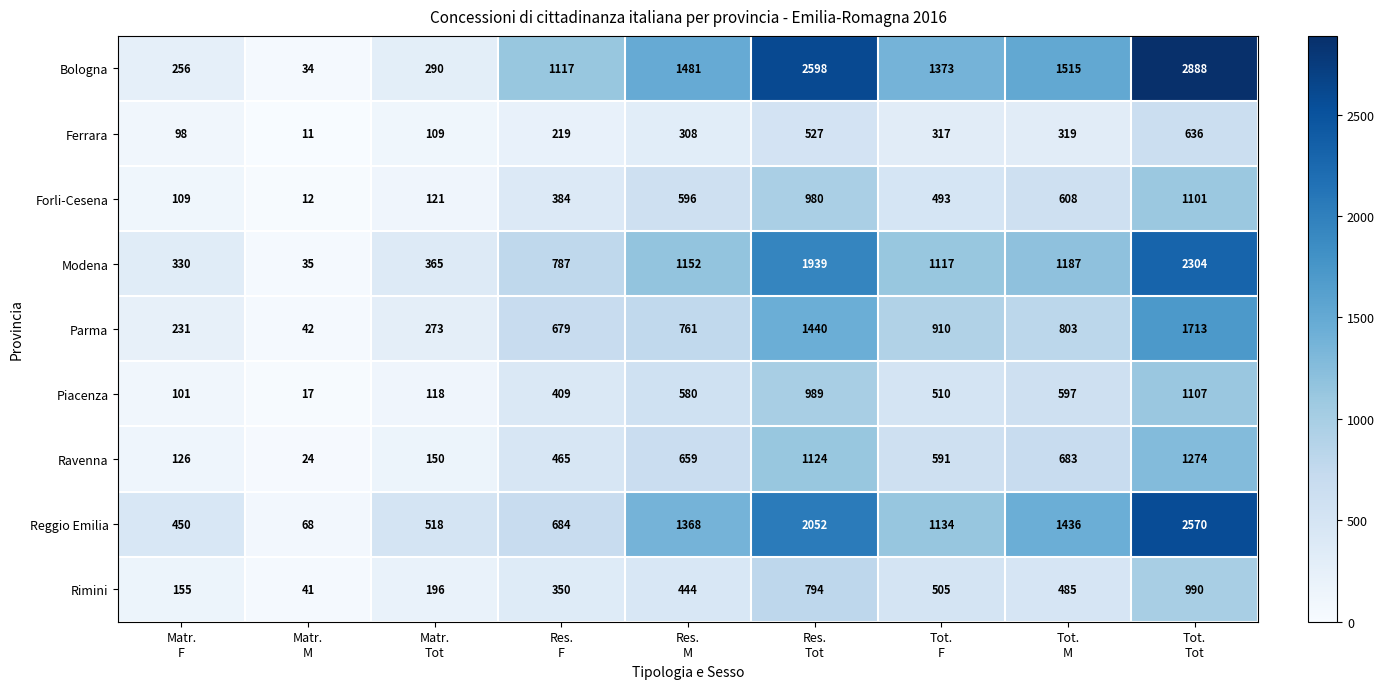

At which category does the chart reach its peak across all series?

Tot.
Tot